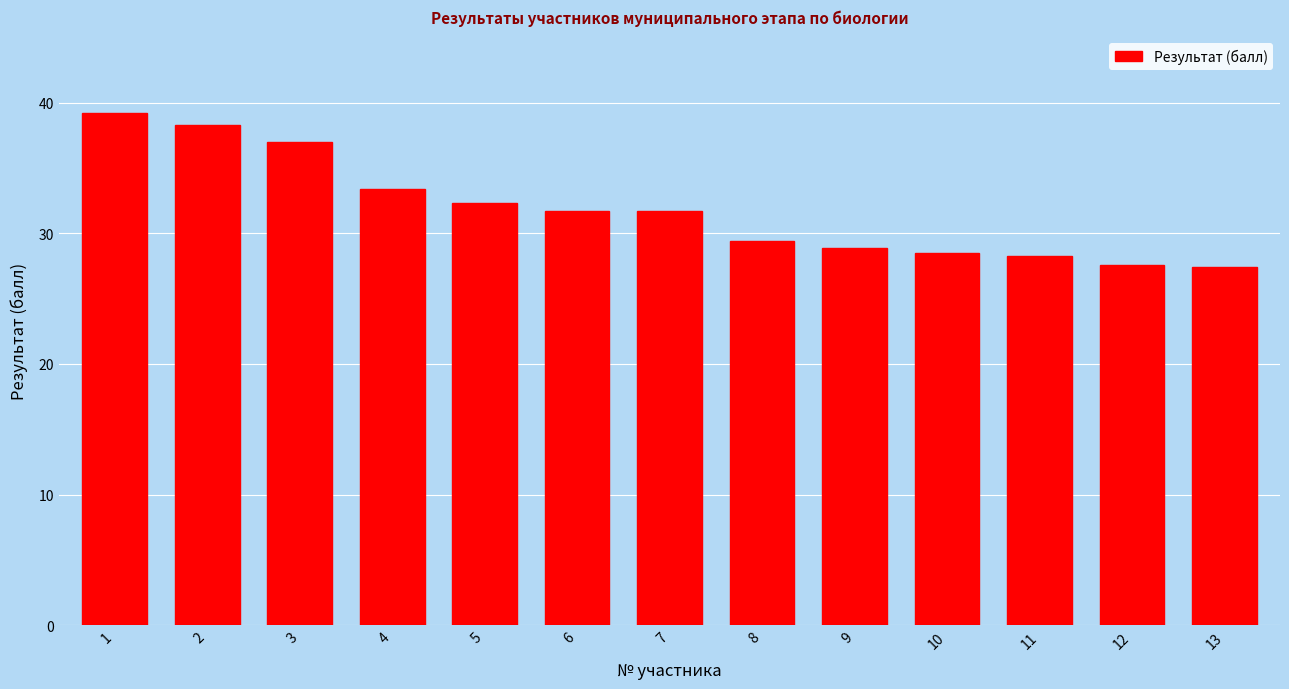

Reading right to left, transcribe all the data shown in this chart.

27.4	27.6	28.3	28.5	28.9	29.4	31.7	31.7	32.3	33.4	37.0	38.3	39.2